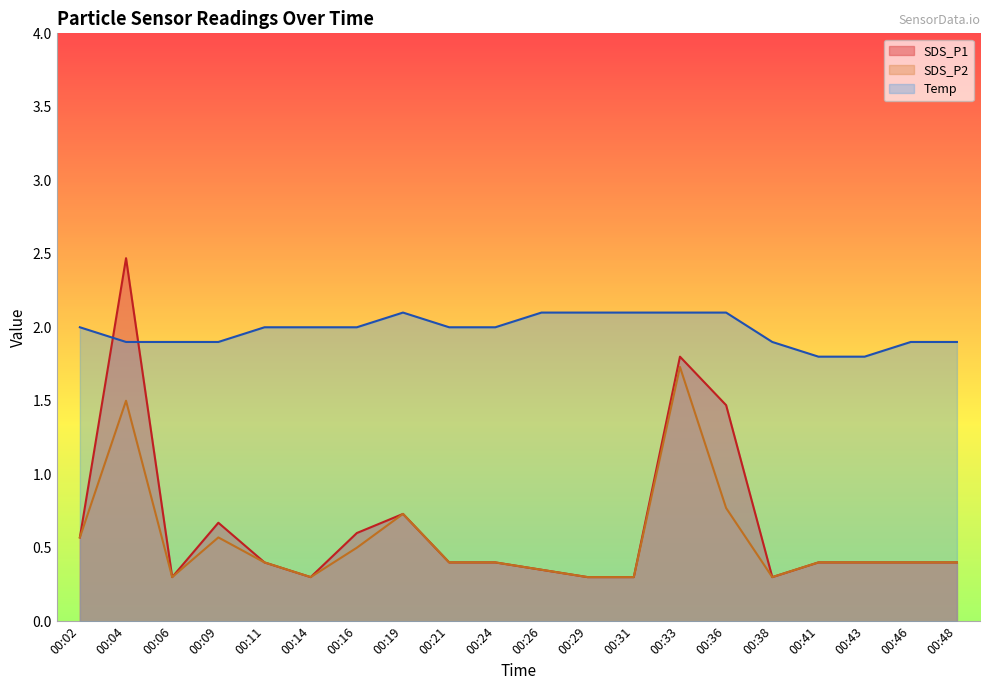

What is the sum of all SDS_P2 values?

11.0